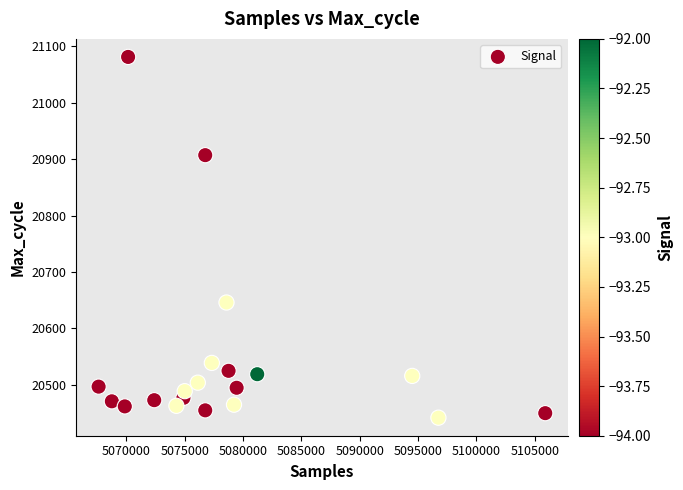

What is the range of X values (max minus min)?

38280